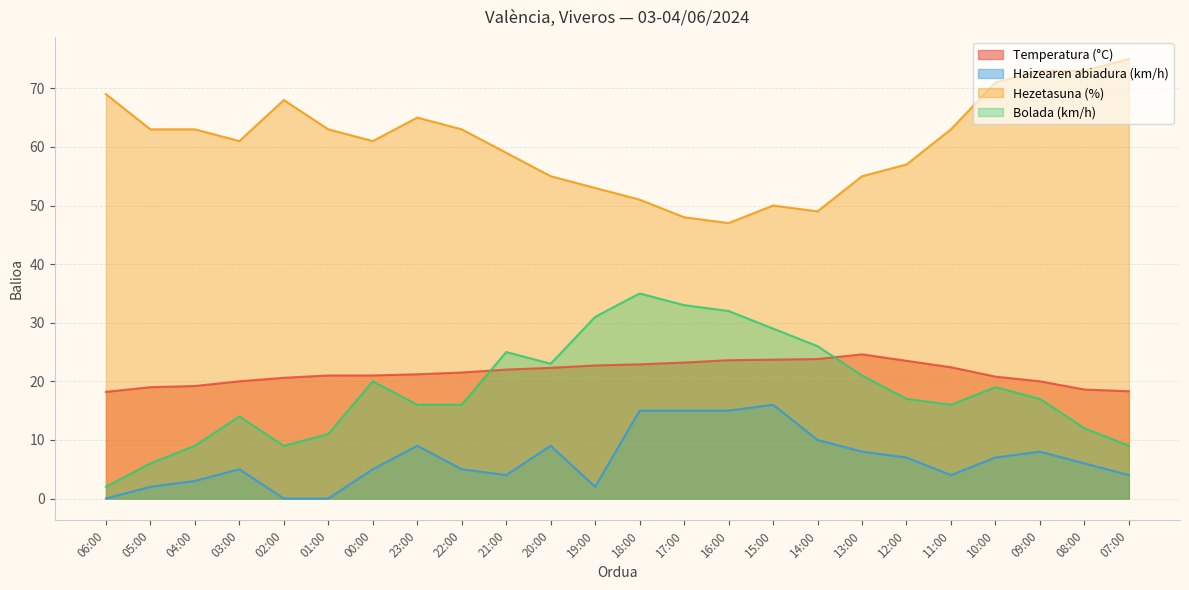

What is the label of the 16th point from the right?

22:00